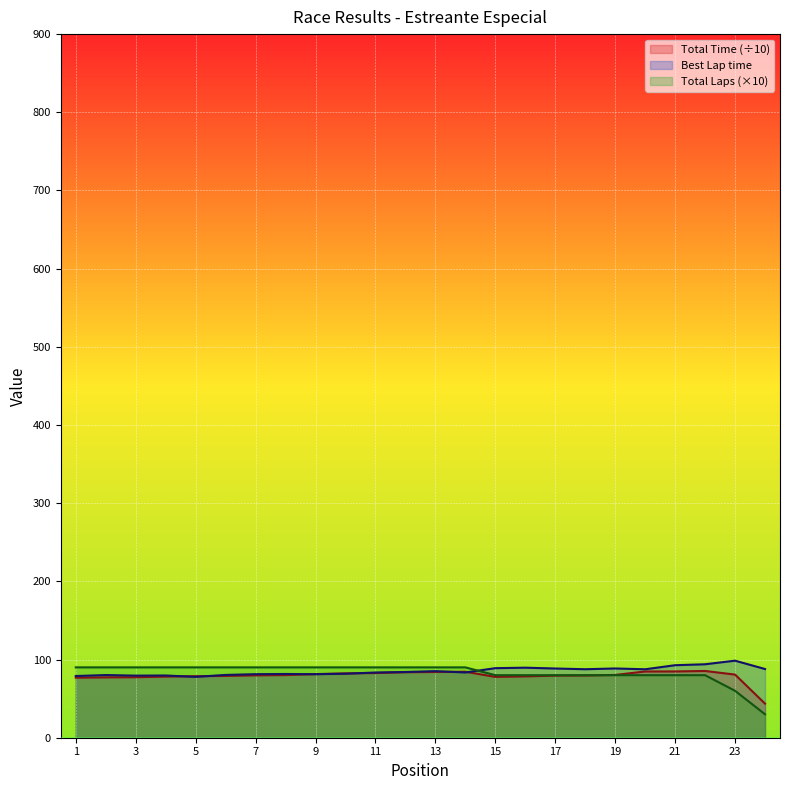

Where is the first local minimum for Best Lap time?

3